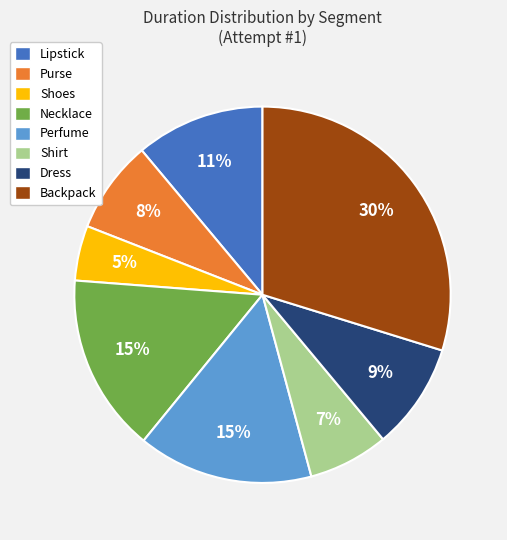

Does any single category account for the majority?

No